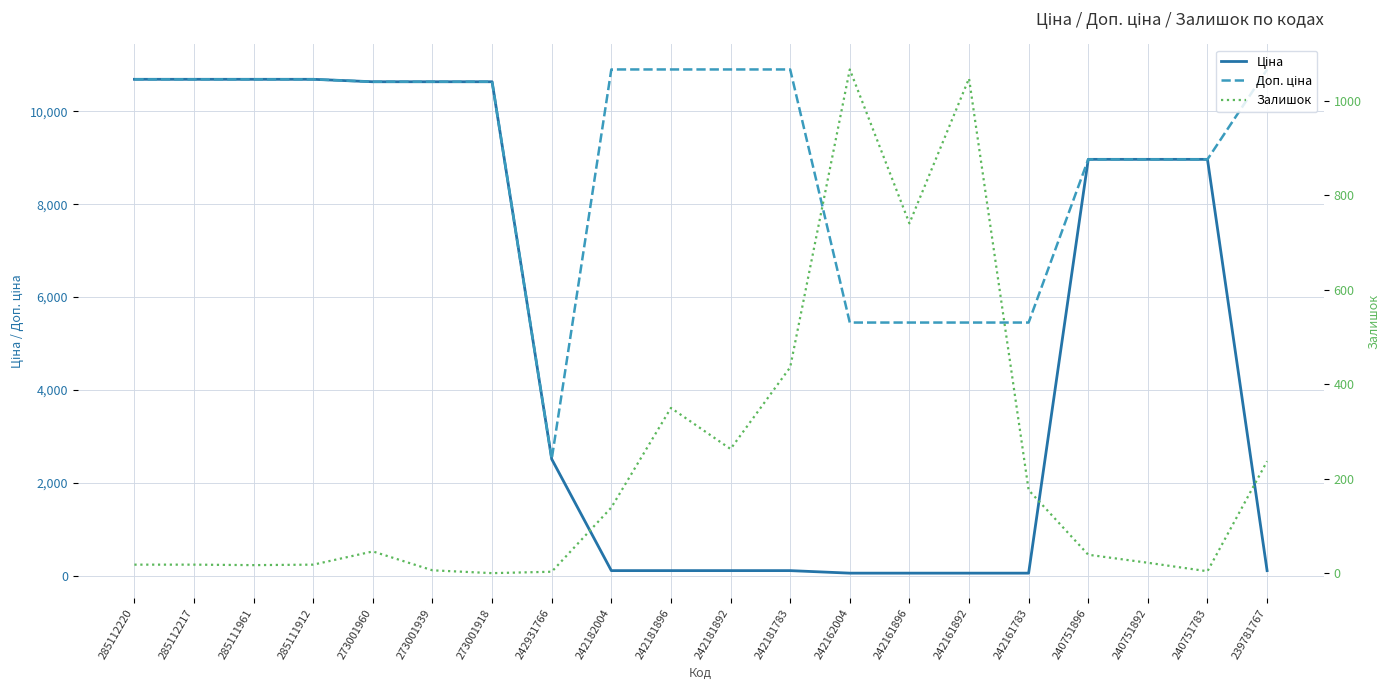

Reading right to left, list all the values displayed in this chart.

Ціна: 109.0	8966.9	8966.9	8966.9	54.5	54.5	54.5	54.5	109.0	109.0	109.0	109.0	2510.7	10638.2	10638.2	10638.2	10690.9	10690.9	10690.9	10690.9
Доп. ціна: 10903.0	8966.9	8966.9	8966.9	5452.0	5452.0	5452.0	5452.0	10903.0	10903.0	10903.0	10903.0	2511.0	10638.2	10638.2	10638.2	10690.9	10690.9	10690.9	10690.9
Залишок: 237.0	4.0	22.0	39.0	176.0	1048.0	741.0	1067.0	436.0	263.0	350.0	139.0	3.0	0.0	6.0	46.0	18.0	17.0	18.0	18.0